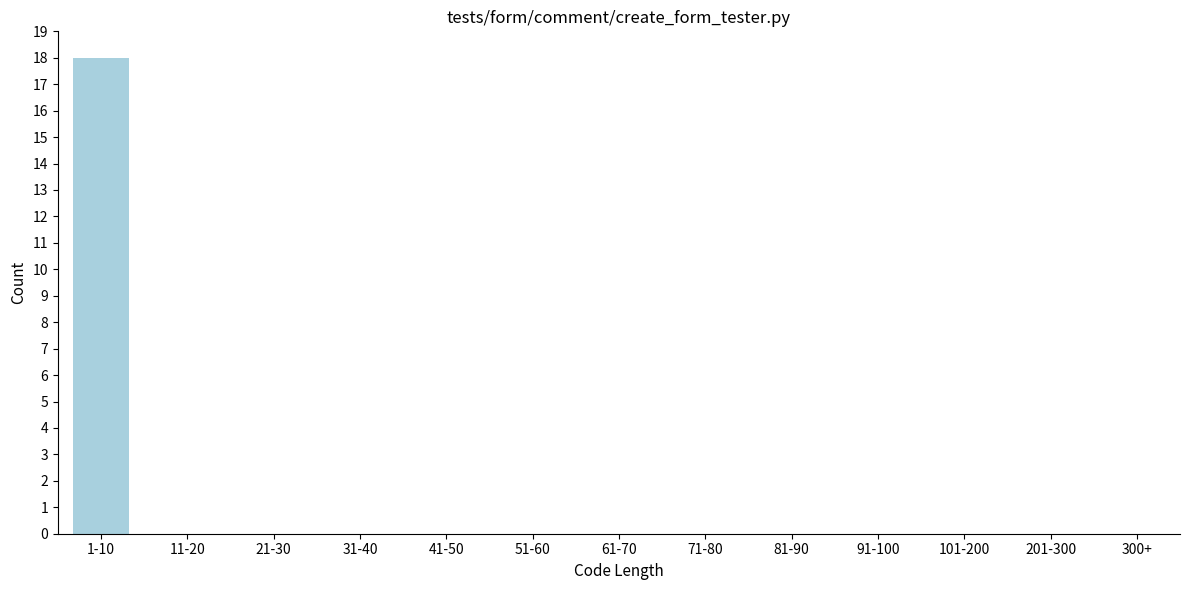

Reading left to right, list all the values displayed in this chart.

1-10=18	11-20=0	21-30=0	31-40=0	41-50=0	51-60=0	61-70=0	71-80=0	81-90=0	91-100=0	101-200=0	201-300=0	300+=0